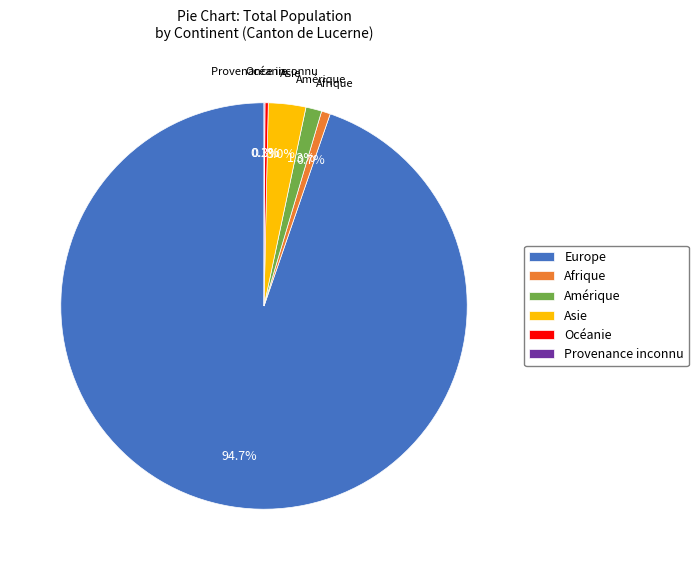

What is the majority slice?

Europe